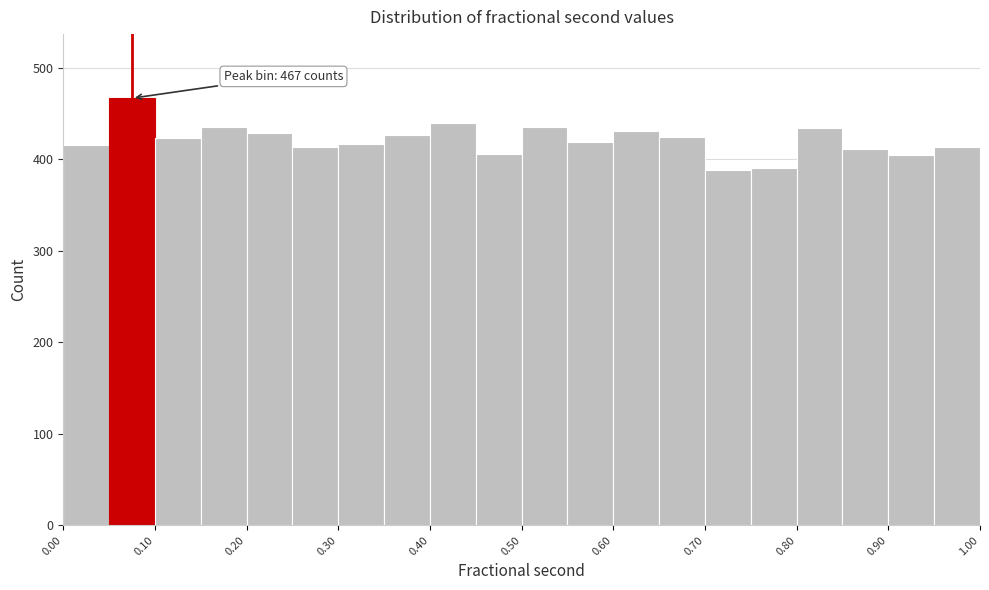

Which range on the x-axis has the tallest bar?

0.05 to 0.10